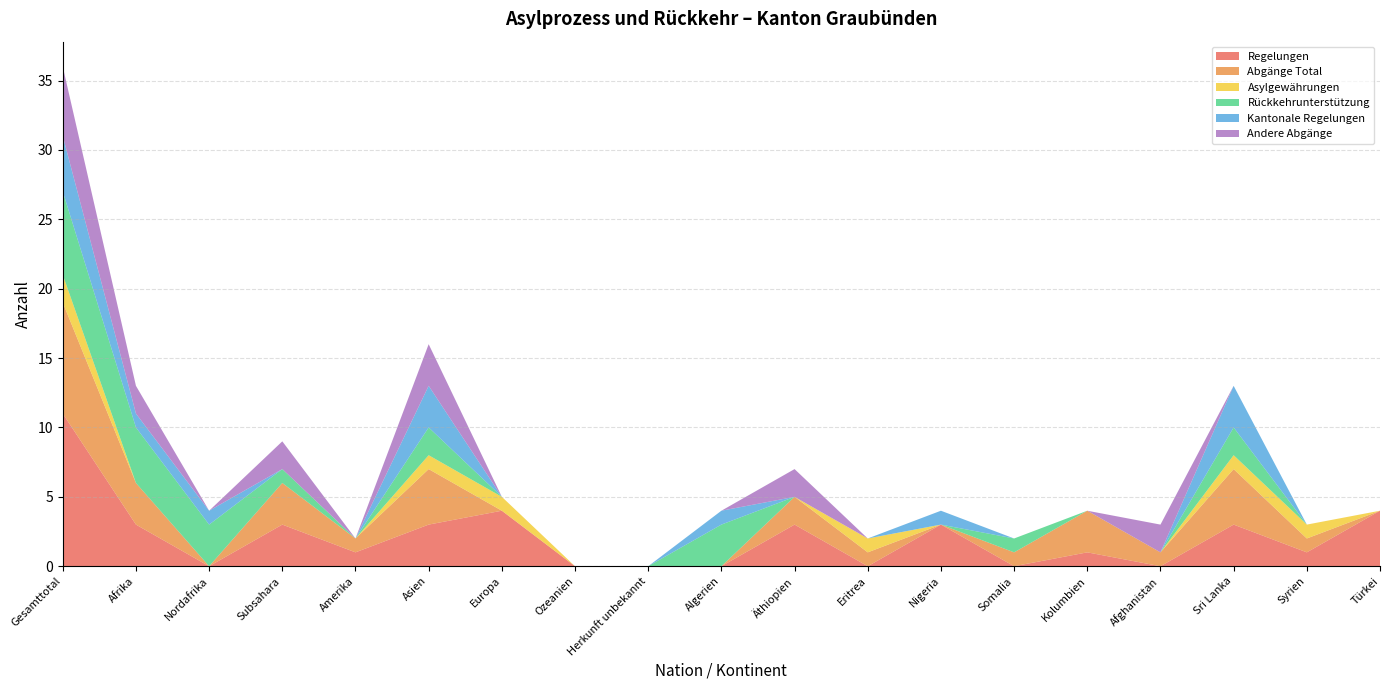

Reading left to right, transcribe all the data shown in this chart.

Regelungen: Gesamttotal=11	Afrika=3	Nordafrika=0	Subsahara=3	Amerika=1	Asien=3	Europa=4	Ozeanien=0	Herkunft unbekannt=0	Algerien=0	Äthiopien=3	Eritrea=0	Nigeria=3	Somalia=0	Kolumbien=1	Afghanistan=0	Sri Lanka=3	Syrien=1	Türkei=4
Abgänge Total: Gesamttotal=8	Afrika=3	Nordafrika=0	Subsahara=3	Amerika=1	Asien=4	Europa=0	Ozeanien=0	Herkunft unbekannt=0	Algerien=0	Äthiopien=2	Eritrea=1	Nigeria=0	Somalia=1	Kolumbien=3	Afghanistan=1	Sri Lanka=4	Syrien=1	Türkei=0
Asylgewährungen: Gesamttotal=2	Afrika=0	Nordafrika=0	Subsahara=0	Amerika=0	Asien=1	Europa=1	Ozeanien=0	Herkunft unbekannt=0	Algerien=0	Äthiopien=0	Eritrea=1	Nigeria=0	Somalia=0	Kolumbien=0	Afghanistan=0	Sri Lanka=1	Syrien=1	Türkei=0
Rückkehrunterstützung: Gesamttotal=6	Afrika=4	Nordafrika=3	Subsahara=1	Amerika=0	Asien=2	Europa=0	Ozeanien=0	Herkunft unbekannt=0	Algerien=3	Äthiopien=0	Eritrea=0	Nigeria=0	Somalia=1	Kolumbien=0	Afghanistan=0	Sri Lanka=2	Syrien=0	Türkei=0
Kantonale Regelungen: Gesamttotal=4	Afrika=1	Nordafrika=1	Subsahara=0	Amerika=0	Asien=3	Europa=0	Ozeanien=0	Herkunft unbekannt=0	Algerien=1	Äthiopien=0	Eritrea=0	Nigeria=1	Somalia=0	Kolumbien=0	Afghanistan=0	Sri Lanka=3	Syrien=0	Türkei=0
Andere Abgänge: Gesamttotal=5	Afrika=2	Nordafrika=0	Subsahara=2	Amerika=0	Asien=3	Europa=0	Ozeanien=0	Herkunft unbekannt=0	Algerien=0	Äthiopien=2	Eritrea=0	Nigeria=0	Somalia=0	Kolumbien=0	Afghanistan=2	Sri Lanka=0	Syrien=0	Türkei=0